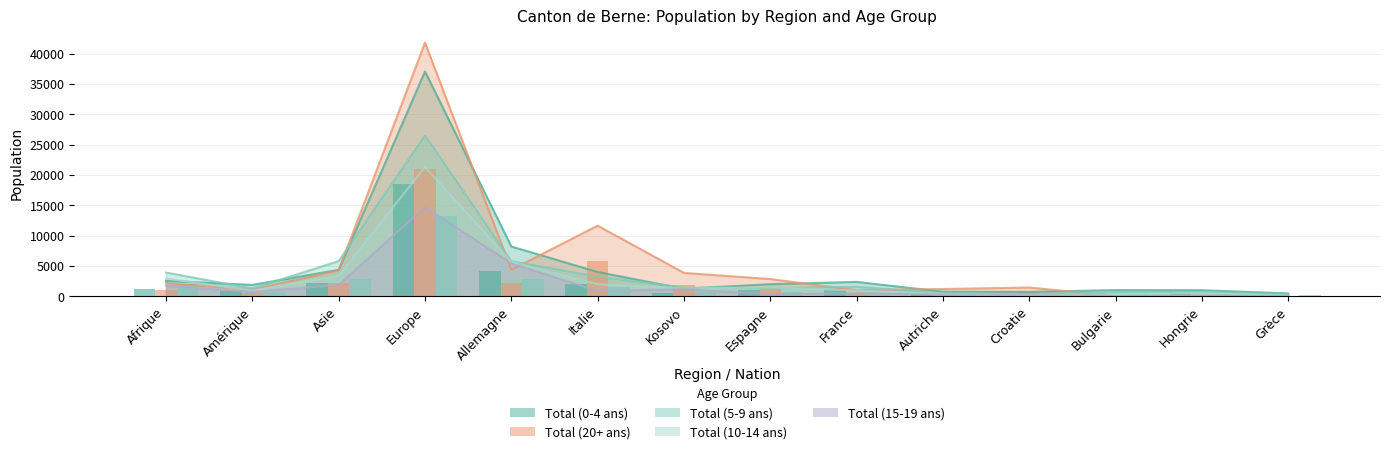

What are all the series names shown in the legend?

Total (0-4 ans), Total (20+ ans), Total (5-9 ans), Total (10-14 ans), Total (15-19 ans)